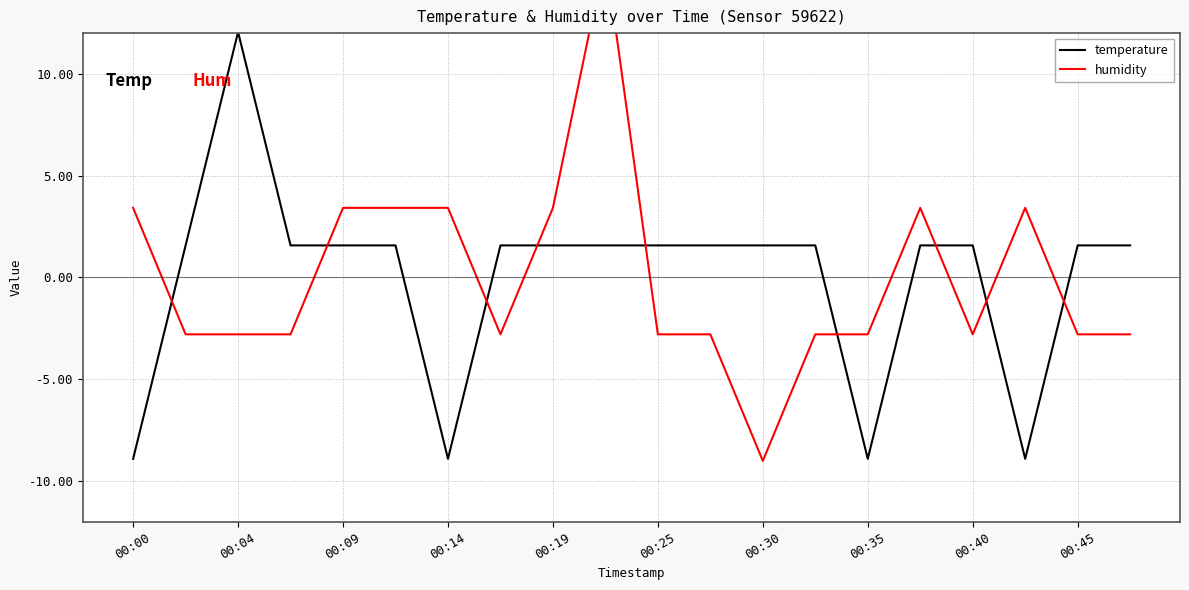

Which series ends up on top after the final intersection of humidity and temperature?

temperature